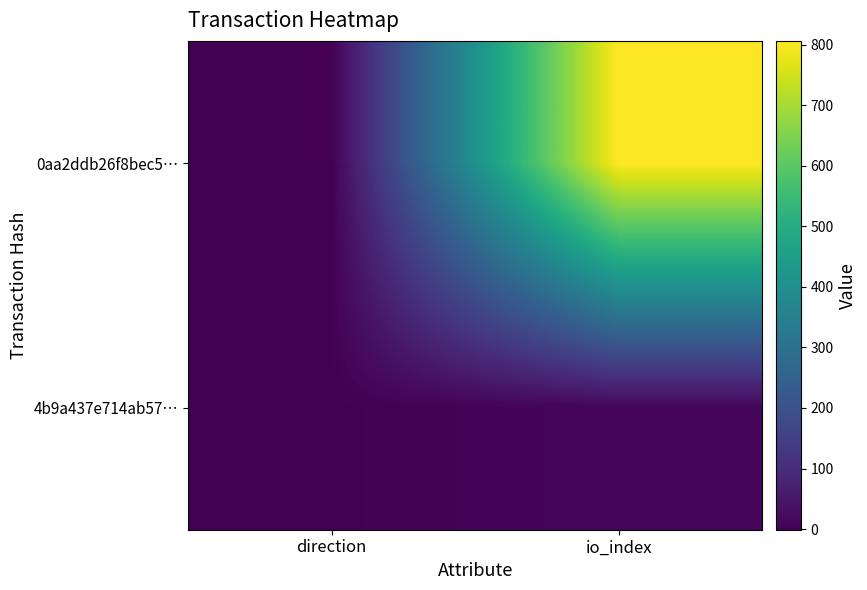

Which category has the highest value across all series?

io_index